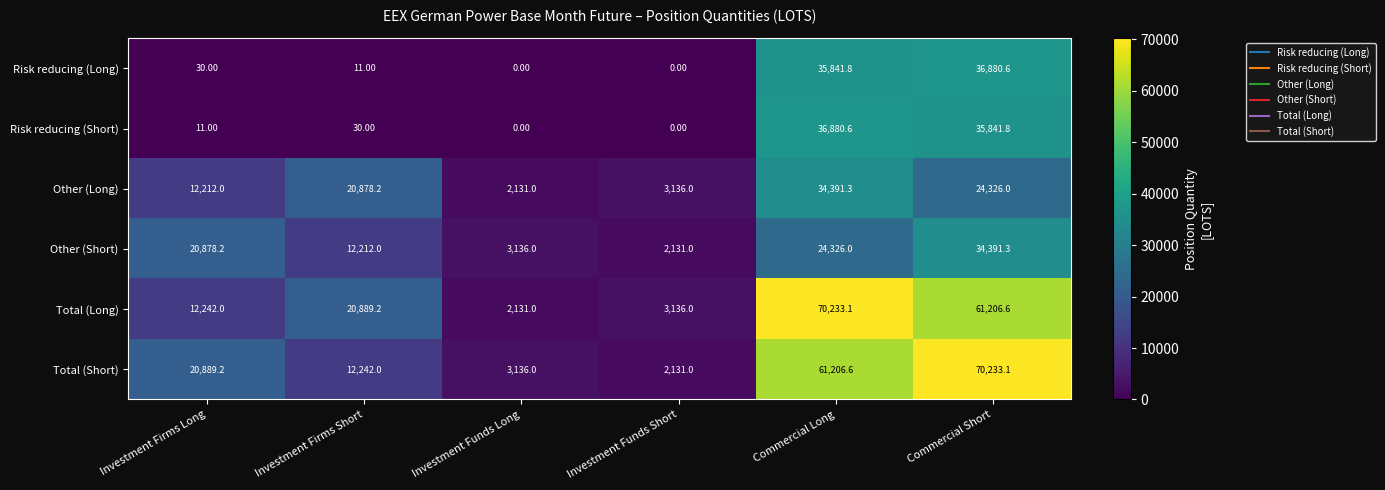

Between Investment Firms Long and Investment Funds Short, which series saw the biggest shift?

Total (Short)